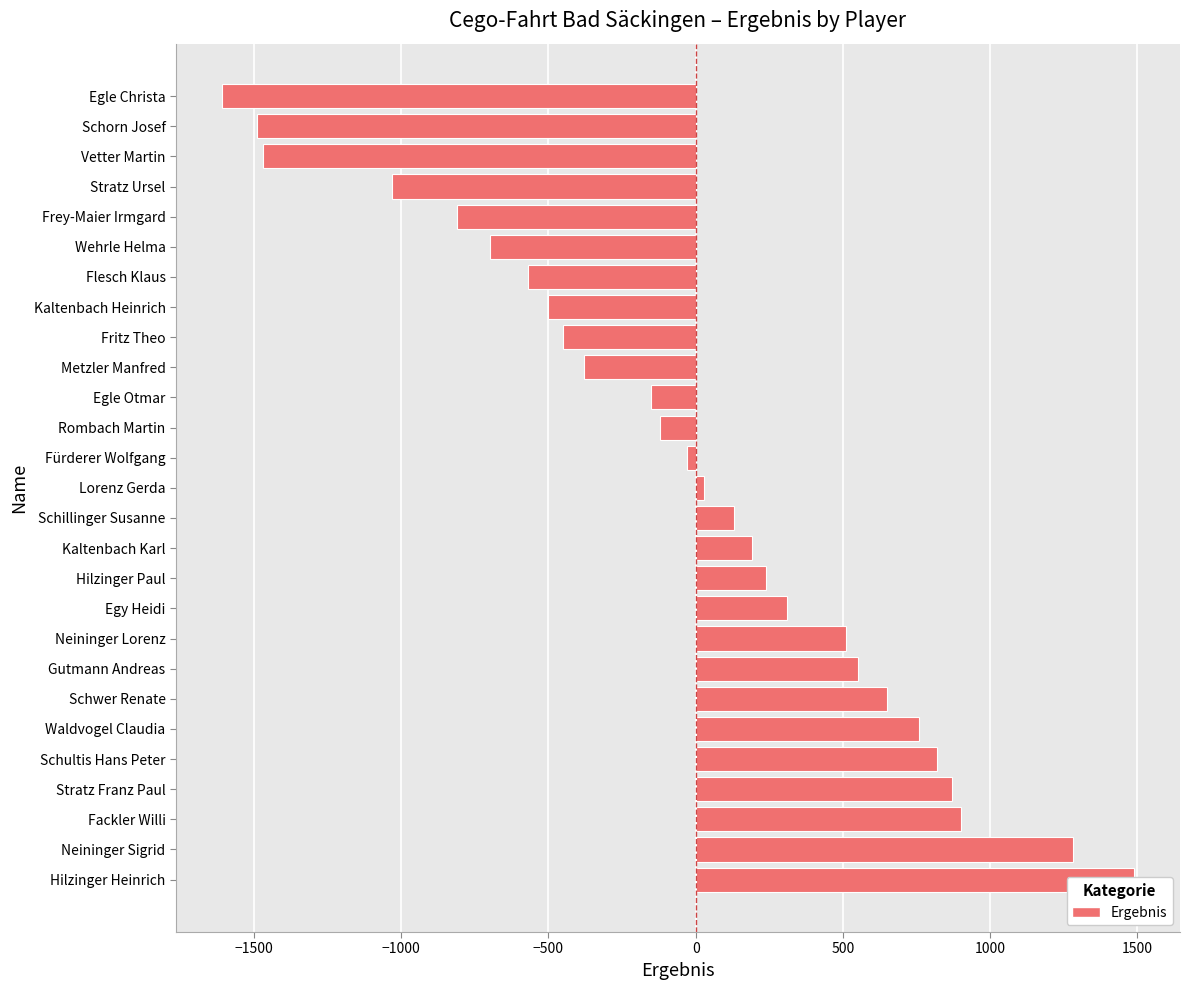

What is the difference between the second highest and second lowest values?

2770